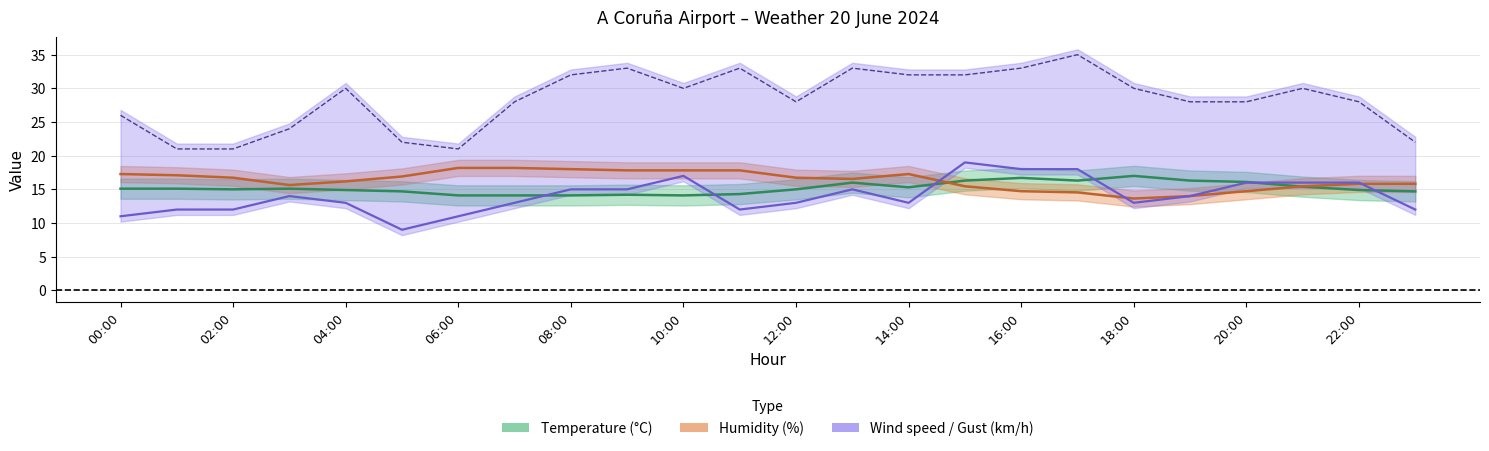

At which label does Gust first exceed 30?

08:00